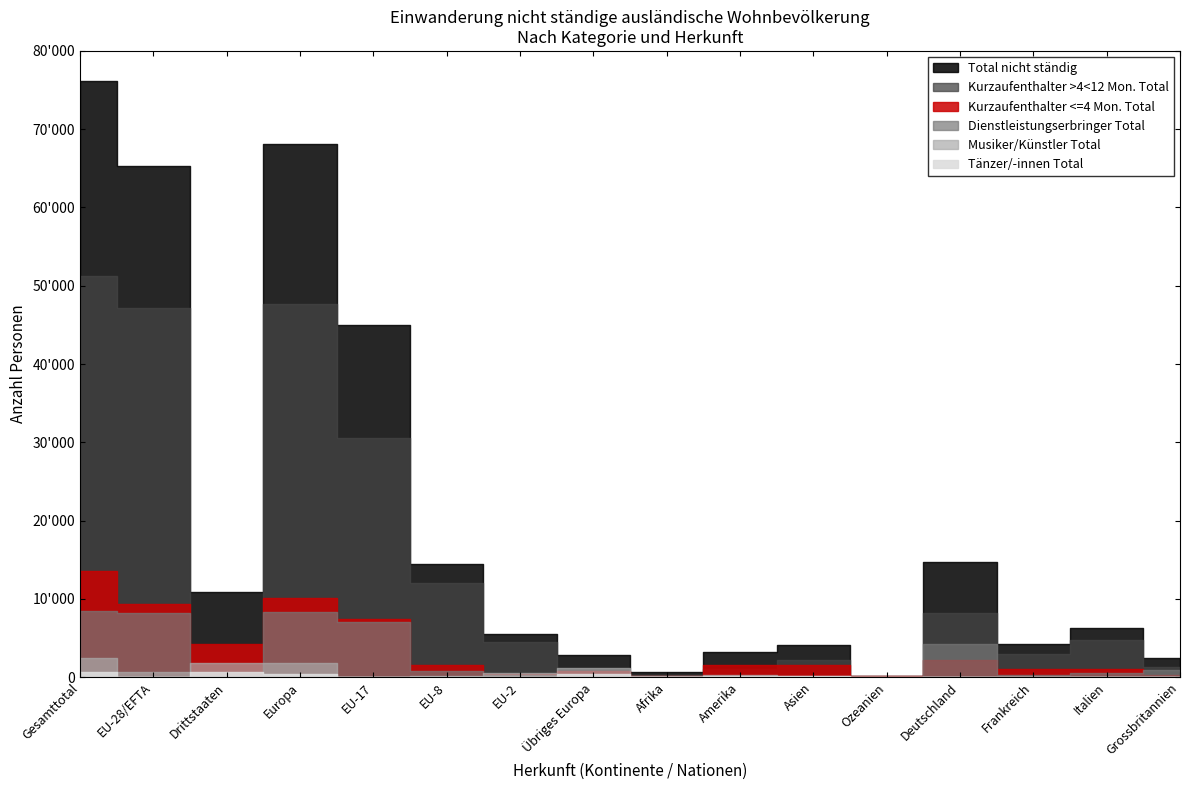

What is the difference between the maximum and minimum values in the Kurzaufenthalter >4<12 Mon. Total series?

51103